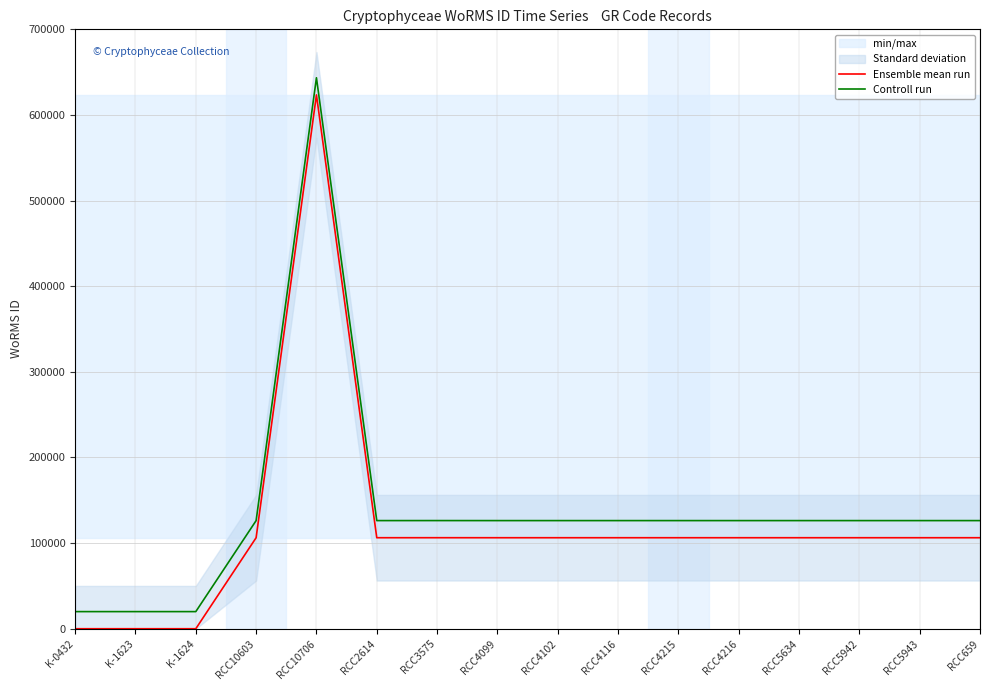

Rank the series by their average value, from highest to lowest.

Controll run, Ensemble mean run